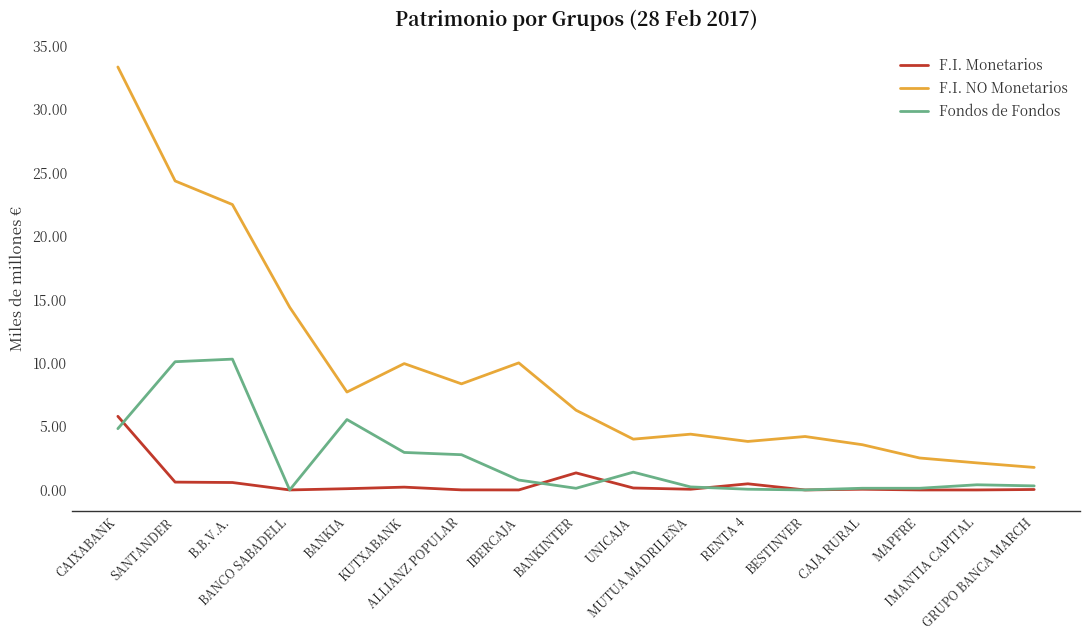

What is the greatest value displayed?

33.3